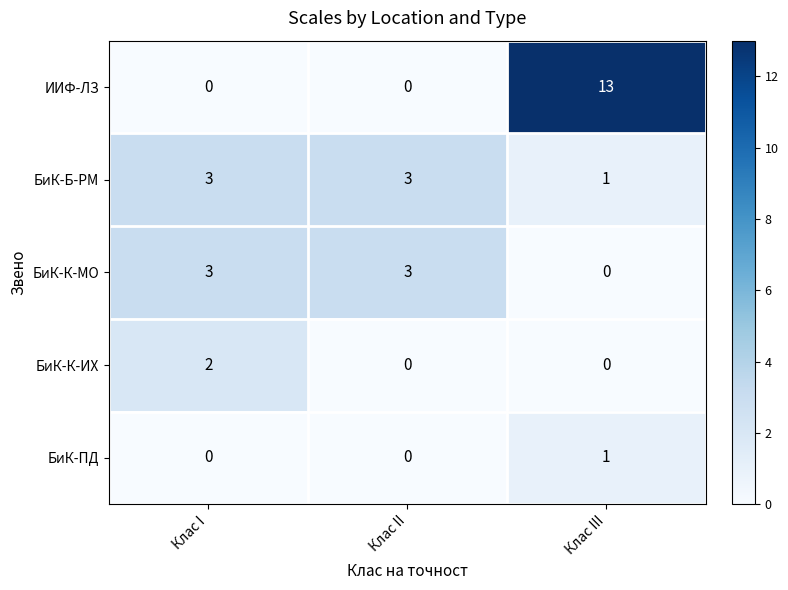

Reading left to right, list all the values displayed in this chart.

ИИФ-ЛЗ: 0	0	13
БиК-Б-РМ: 3	3	1
БиК-К-МО: 3	3	0
БиК-К-ИХ: 2	0	0
БиК-ПД: 0	0	1